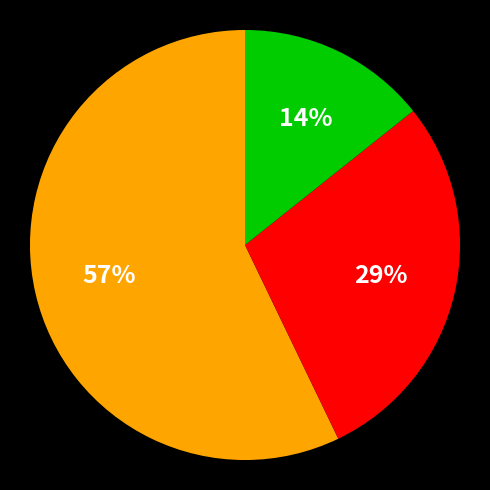

Is there any slice that represents more than half of the pie?

Yes